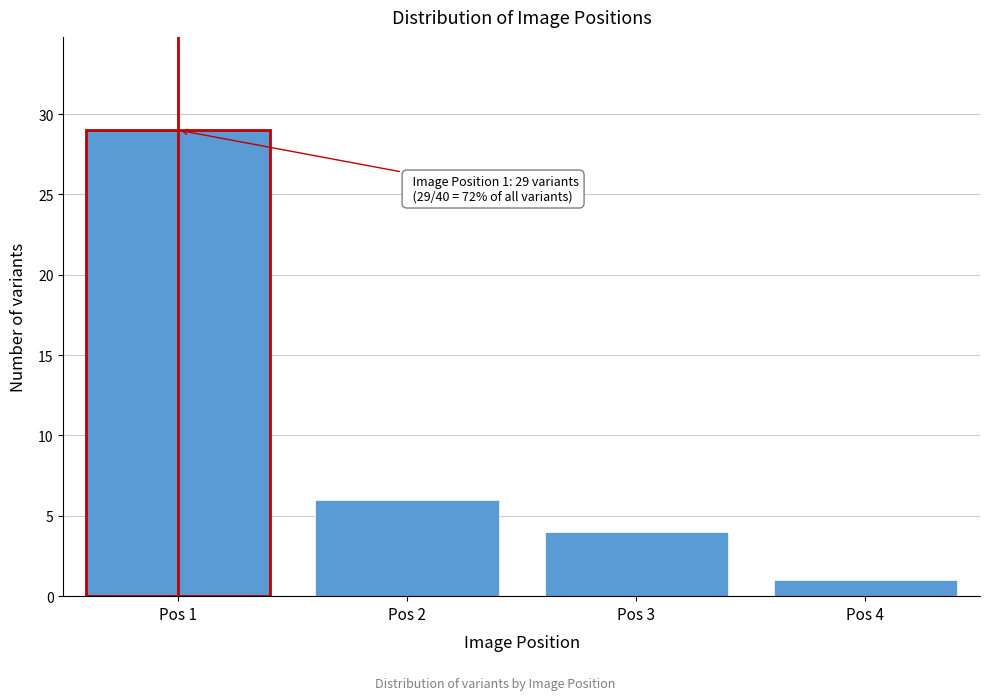

Reading right to left, list all the values displayed in this chart.

Pos 4=1	Pos 3=4	Pos 2=6	Pos 1=29